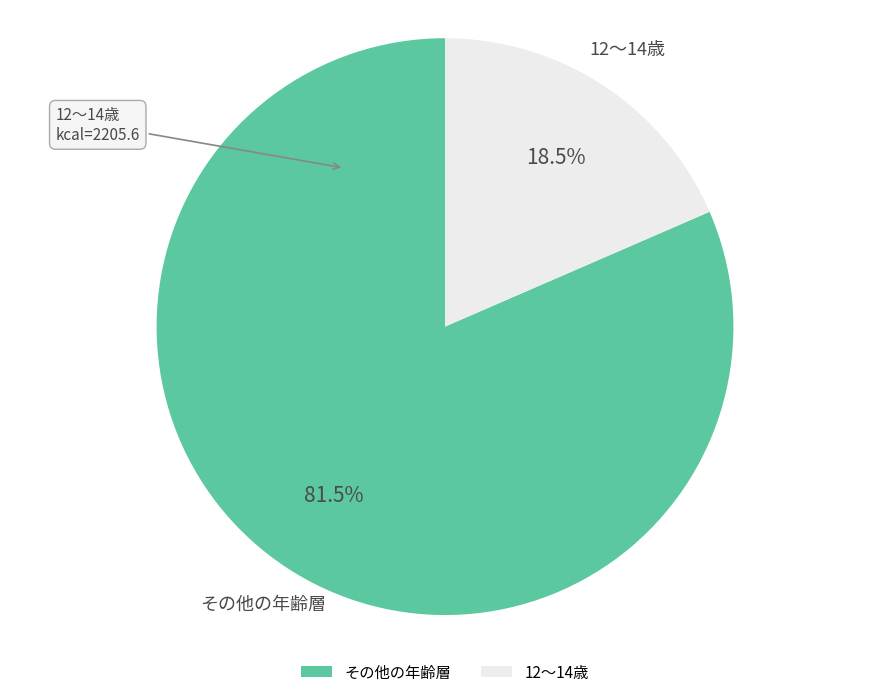

Rank the categories by value from lowest to highest.

12～14歳, その他の年齢層